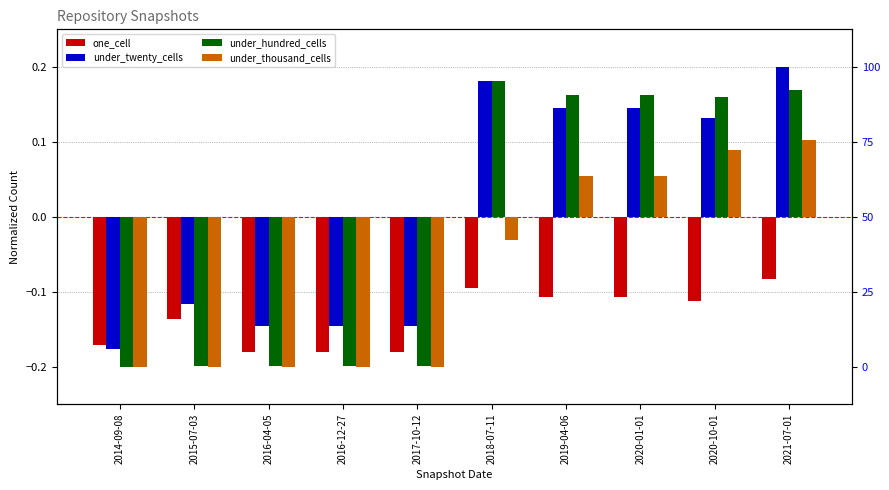

Reading right to left, list all the values displayed in this chart.

one_cell: -0.1	-0.1	-0.1	-0.1	-0.1	-0.2	-0.2	-0.2	-0.1	-0.2
under_twenty_cells: 0.2	0.1	0.1	0.1	0.2	-0.1	-0.1	-0.1	-0.1	-0.2
under_hundred_cells: 0.2	0.2	0.2	0.2	0.2	-0.2	-0.2	-0.2	-0.2	-0.2
under_thousand_cells: 0.1	0.1	0.1	0.1	-0.0	-0.2	-0.2	-0.2	-0.2	-0.2